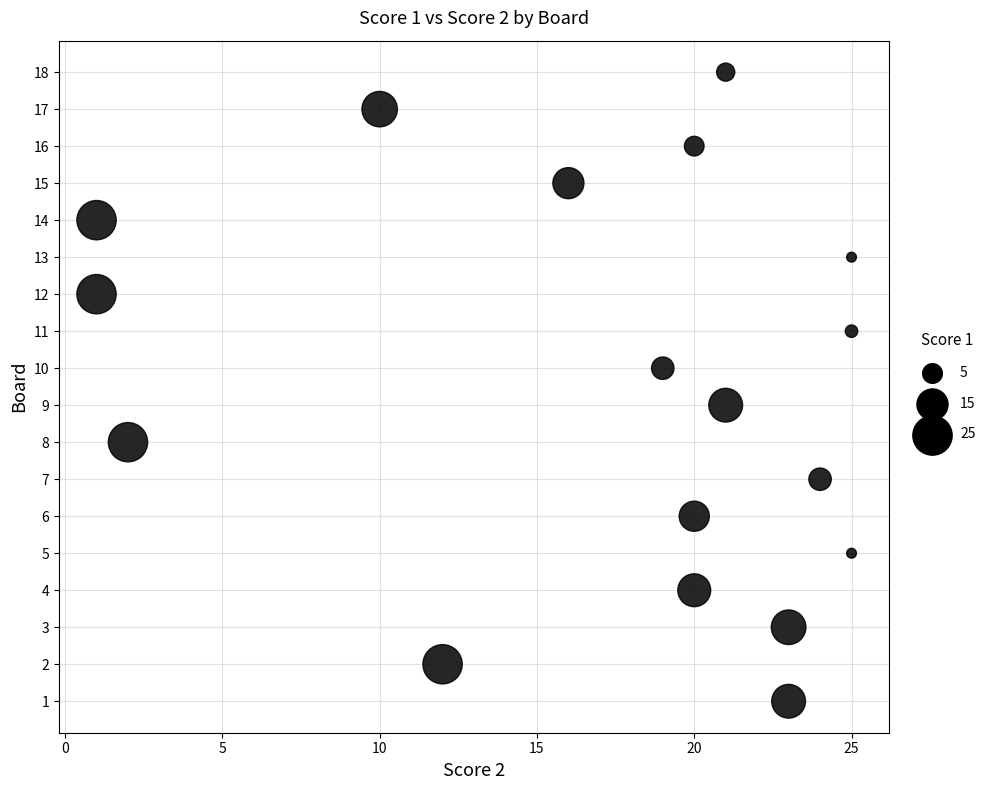

What is the range of X values (max minus min)?

24